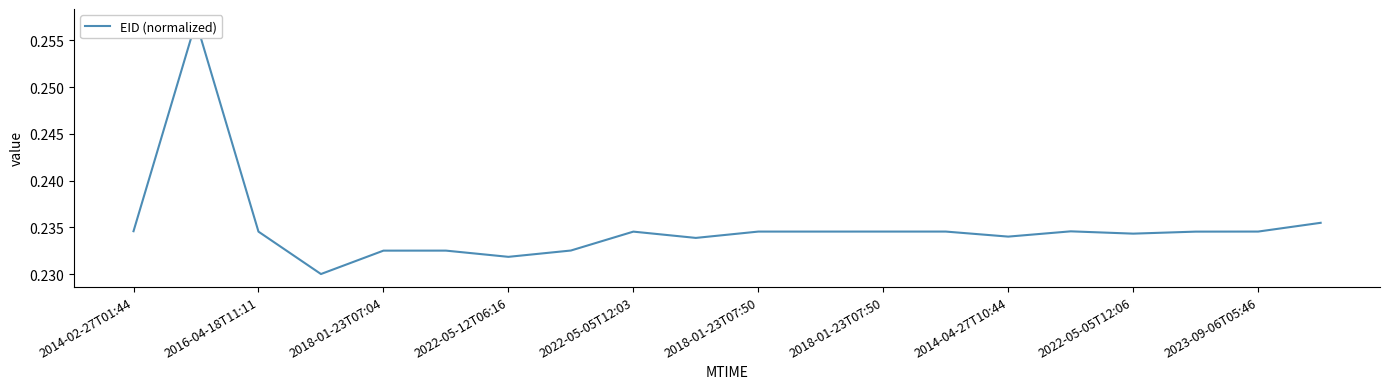

What is the average value?

0.2